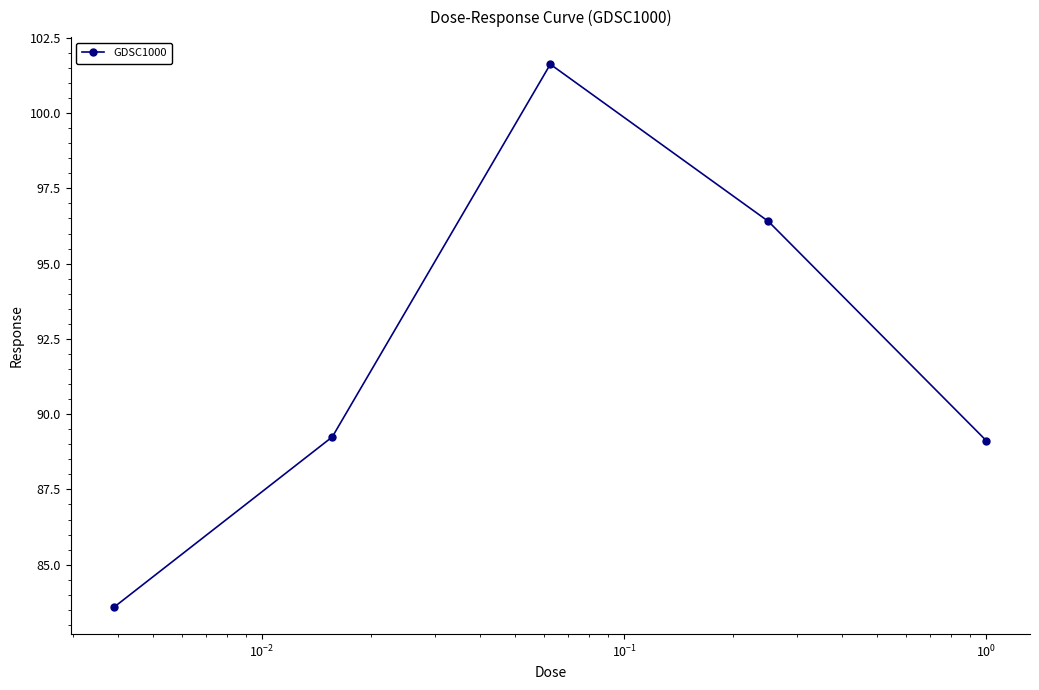

What is the value of the 2nd point from the left?

89.2